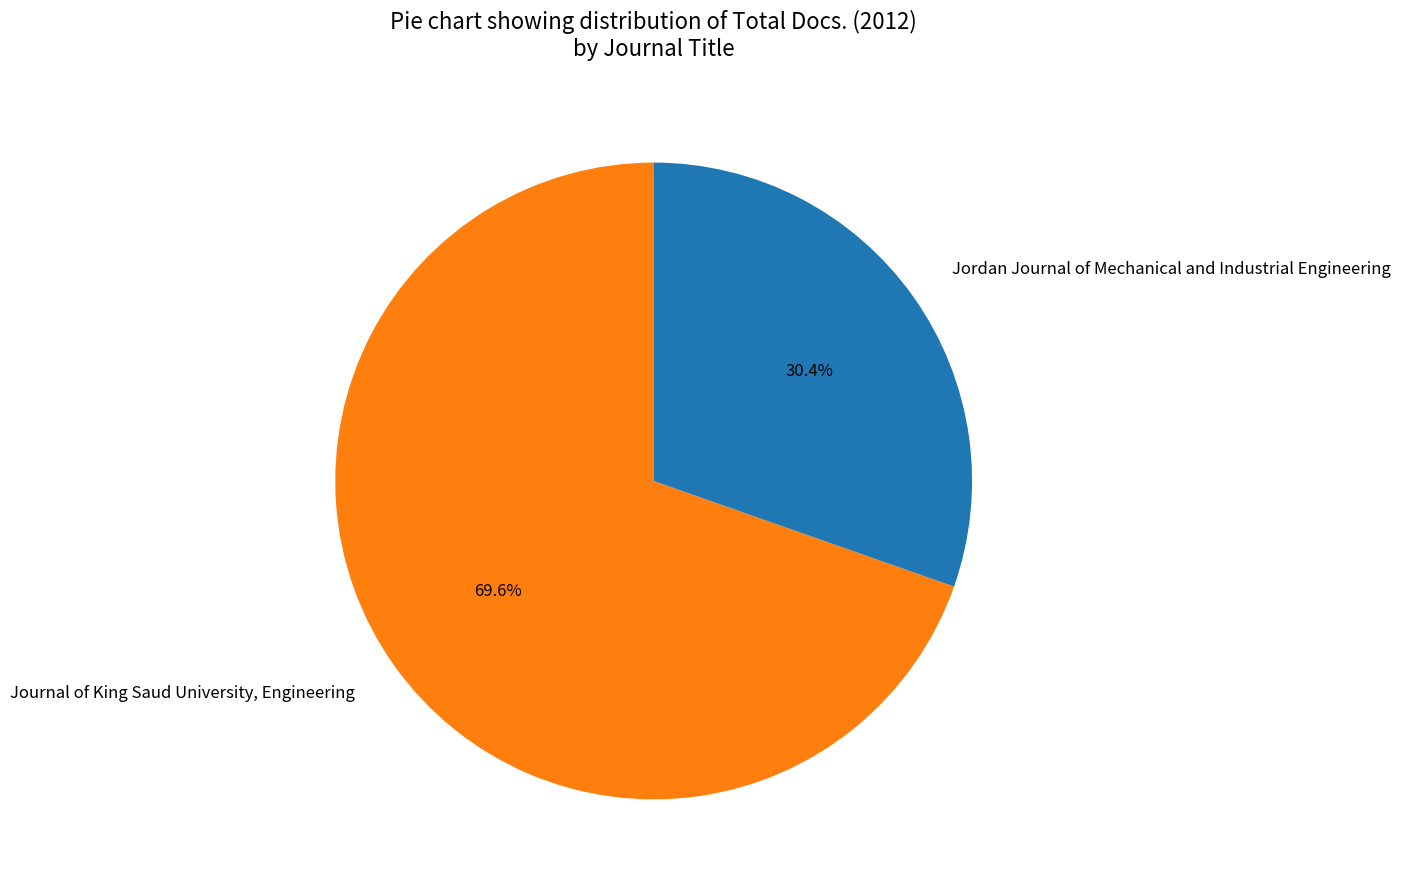

Rank the categories by value from highest to lowest.

Journal of King Saud University, Engineering, Jordan Journal of Mechanical and Industrial Engineering